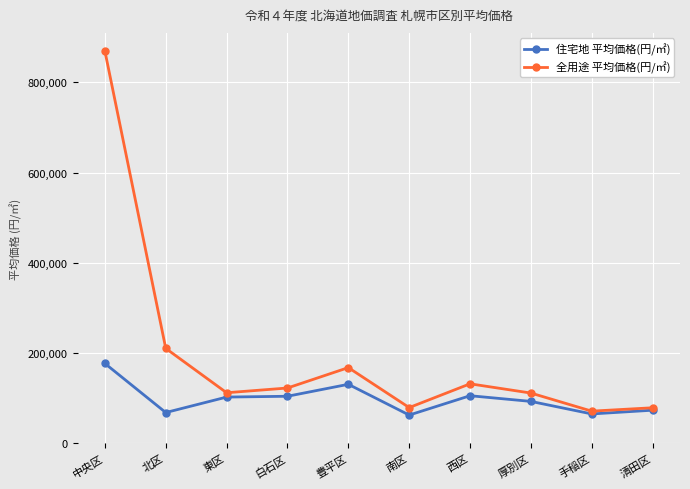

What is the greatest value displayed?

869500